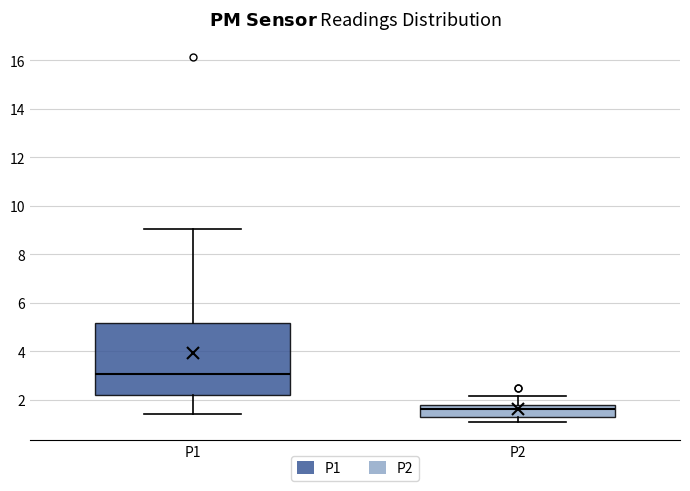

Comparing the boxes themselves (not the whiskers), which one is the tallest?

P1